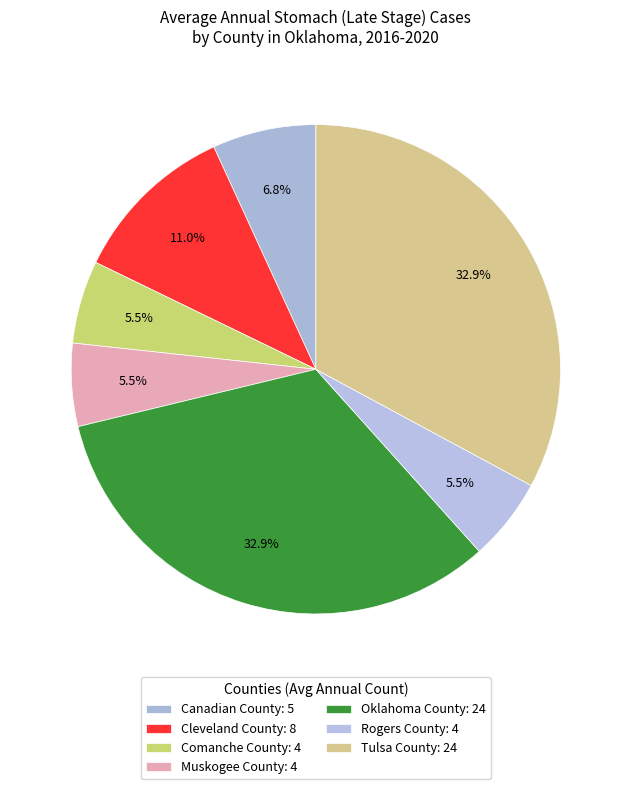

How many slices are in this pie chart?

7